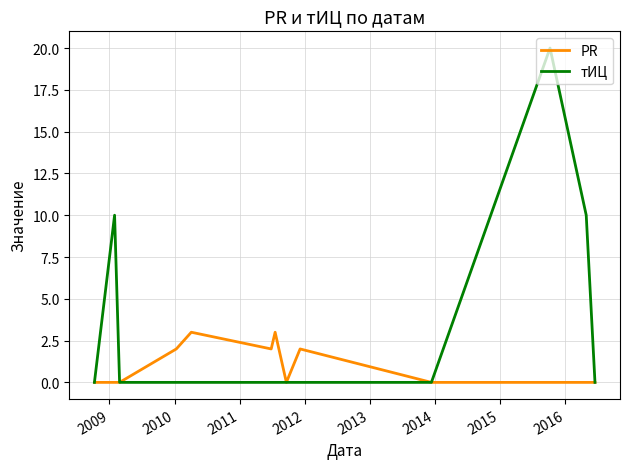

Which series has the largest range (max minus min)?

тИЦ